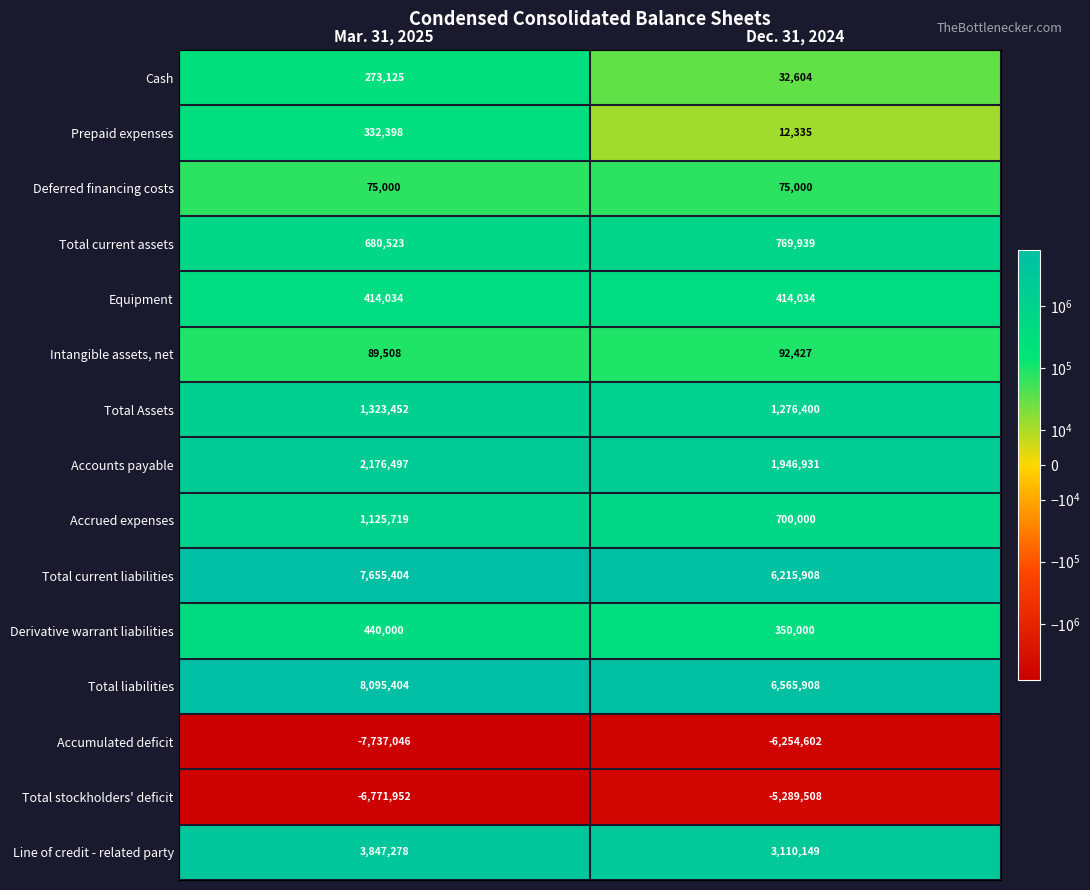

Is it true that Total stockholders' deficit equals -8709897 at Dec. 31, 2024?

False